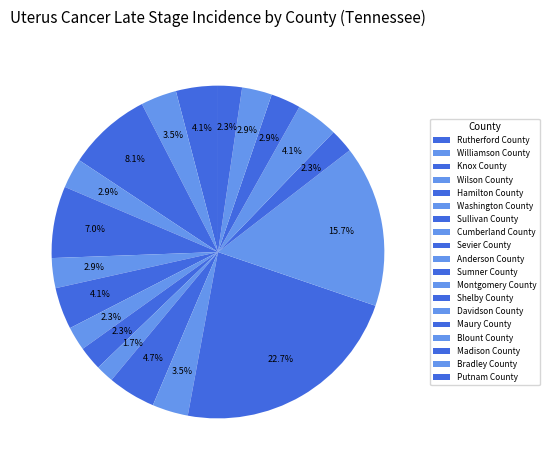

Is it true that Wilson County is 15% of the pie?

False